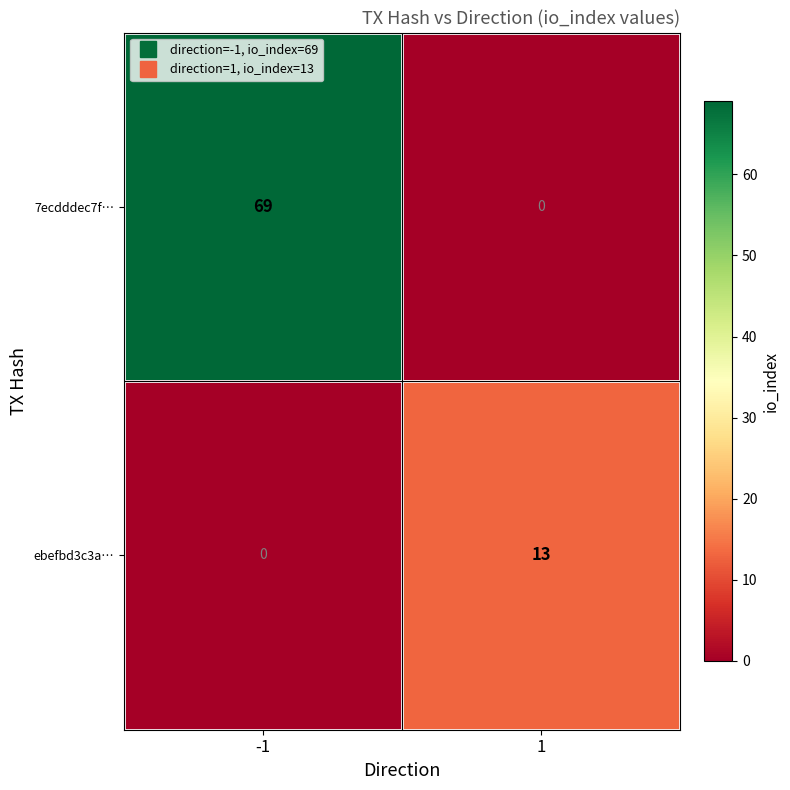

How many values in 7ecdddec7f… are above zero?

1